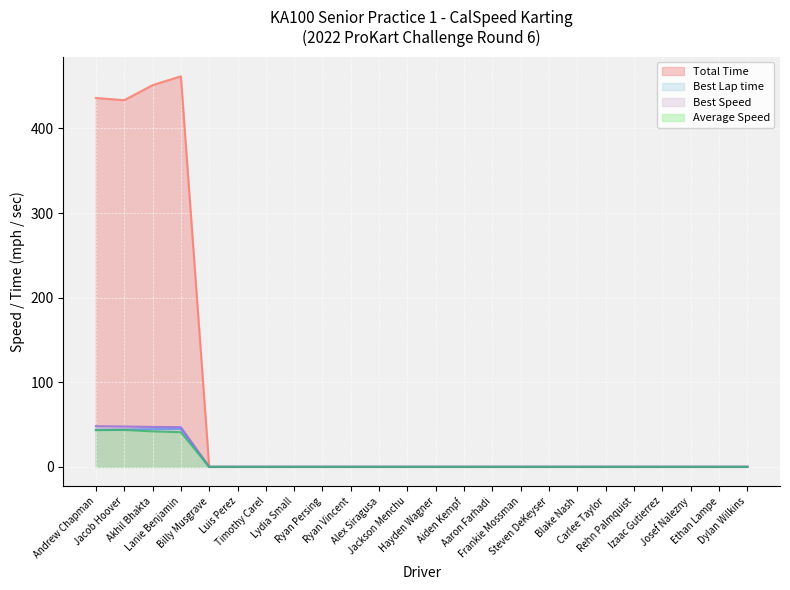

Reading left to right, list all the values displayed in this chart.

Total Time: Andrew Chapman=436.0	Jacob Hoover=433.4	Akhil Bhakta=451.2	Lanie Benjamin=461.7	Billy Musgrave=0.0	Luis Perez=0.0	Timothy Carel=0.0	Lydia Small=0.0	Ryan Persing=0.0	Ryan Vincent=0.0	Alex Siragusa=0.0	Jackson Menchu=0.0	Hayden Wagner=0.0	Aiden Kempf=0.0	Aaron Farhadi=0.0	Frankie Mossman=0.0	Steven DeKeyser=0.0	Blake Nash=0.0	Carlee Taylor=0.0	Rehn Palmquist=0.0	Izaac Gutierrez=0.0	Josef Nalezny=0.0	Ethan Lampe=0.0	Dylan Wilkins=0.0
Best Lap time: Andrew Chapman=43.8	Jacob Hoover=44.1	Akhil Bhakta=44.6	Lanie Benjamin=44.8	Billy Musgrave=0.0	Luis Perez=0.0	Timothy Carel=0.0	Lydia Small=0.0	Ryan Persing=0.0	Ryan Vincent=0.0	Alex Siragusa=0.0	Jackson Menchu=0.0	Hayden Wagner=0.0	Aiden Kempf=0.0	Aaron Farhadi=0.0	Frankie Mossman=0.0	Steven DeKeyser=0.0	Blake Nash=0.0	Carlee Taylor=0.0	Rehn Palmquist=0.0	Izaac Gutierrez=0.0	Josef Nalezny=0.0	Ethan Lampe=0.0	Dylan Wilkins=0.0
Best Speed: Andrew Chapman=48.0	Jacob Hoover=47.7	Akhil Bhakta=47.2	Lanie Benjamin=46.9	Billy Musgrave=0.0	Luis Perez=0.0	Timothy Carel=0.0	Lydia Small=0.0	Ryan Persing=0.0	Ryan Vincent=0.0	Alex Siragusa=0.0	Jackson Menchu=0.0	Hayden Wagner=0.0	Aiden Kempf=0.0	Aaron Farhadi=0.0	Frankie Mossman=0.0	Steven DeKeyser=0.0	Blake Nash=0.0	Carlee Taylor=0.0	Rehn Palmquist=0.0	Izaac Gutierrez=0.0	Josef Nalezny=0.0	Ethan Lampe=0.0	Dylan Wilkins=0.0
Average Speed: Andrew Chapman=43.4	Jacob Hoover=43.7	Akhil Bhakta=41.9	Lanie Benjamin=41.0	Billy Musgrave=0.0	Luis Perez=0.0	Timothy Carel=0.0	Lydia Small=0.0	Ryan Persing=0.0	Ryan Vincent=0.0	Alex Siragusa=0.0	Jackson Menchu=0.0	Hayden Wagner=0.0	Aiden Kempf=0.0	Aaron Farhadi=0.0	Frankie Mossman=0.0	Steven DeKeyser=0.0	Blake Nash=0.0	Carlee Taylor=0.0	Rehn Palmquist=0.0	Izaac Gutierrez=0.0	Josef Nalezny=0.0	Ethan Lampe=0.0	Dylan Wilkins=0.0